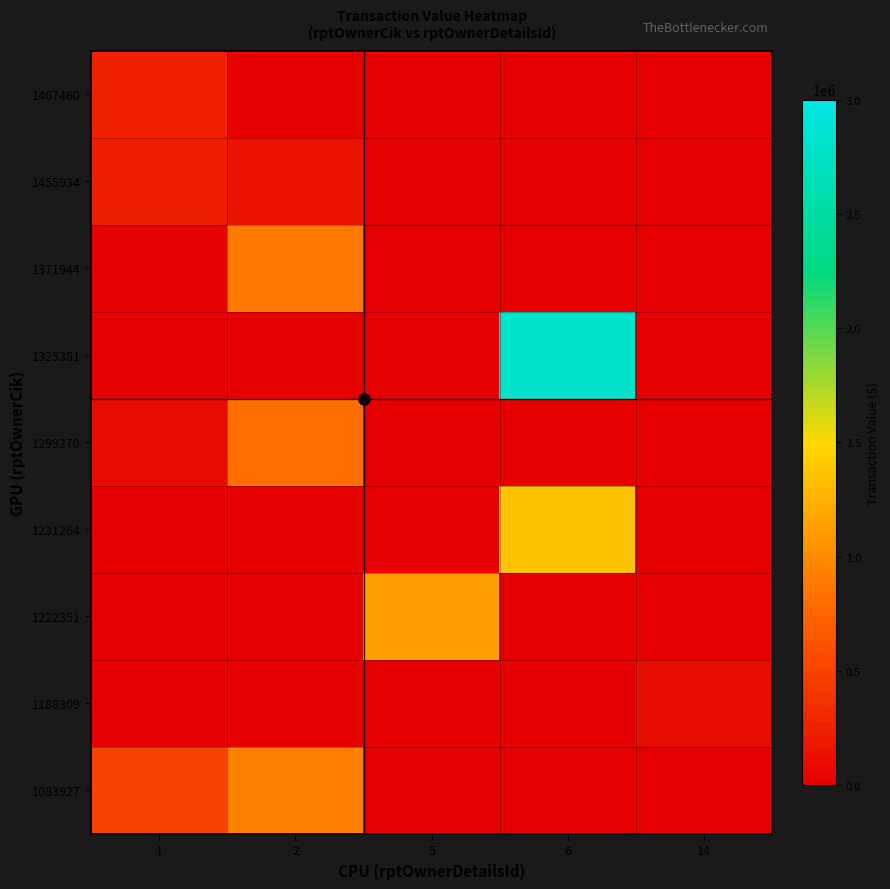

Is it true that 1455934 equals 0 at 14?

True